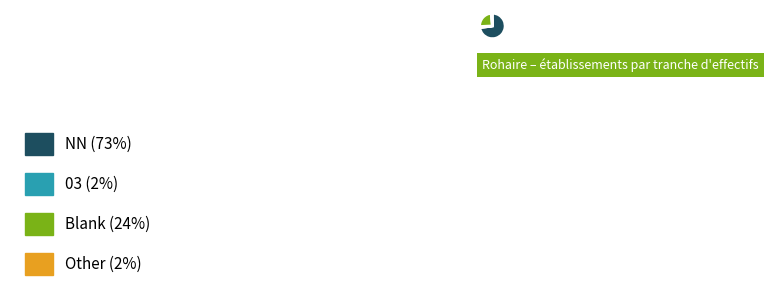

Combined, do Blank (24%) and NN (73%) account for over 50%?

Yes